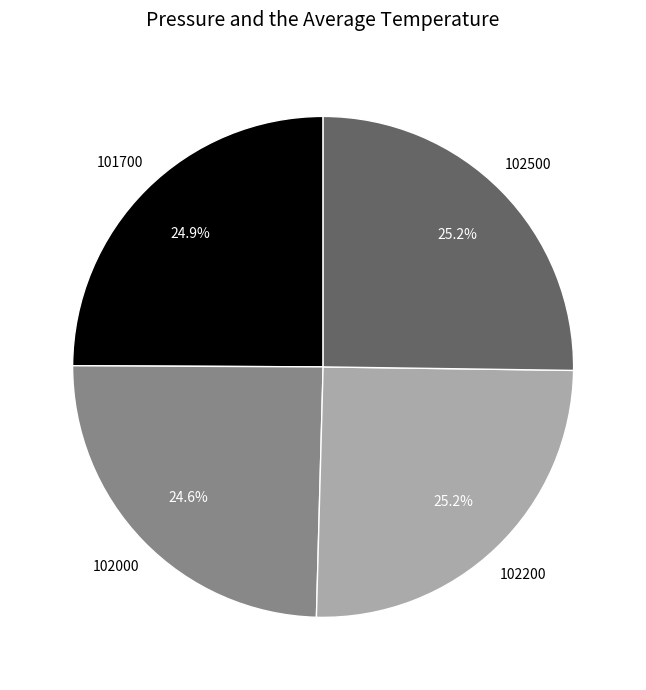

Does any single category account for the majority?

No